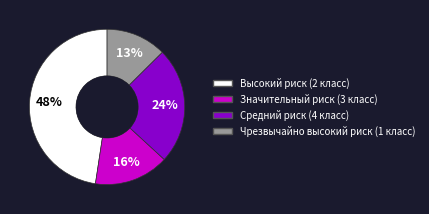

Does any single category account for the majority?

No